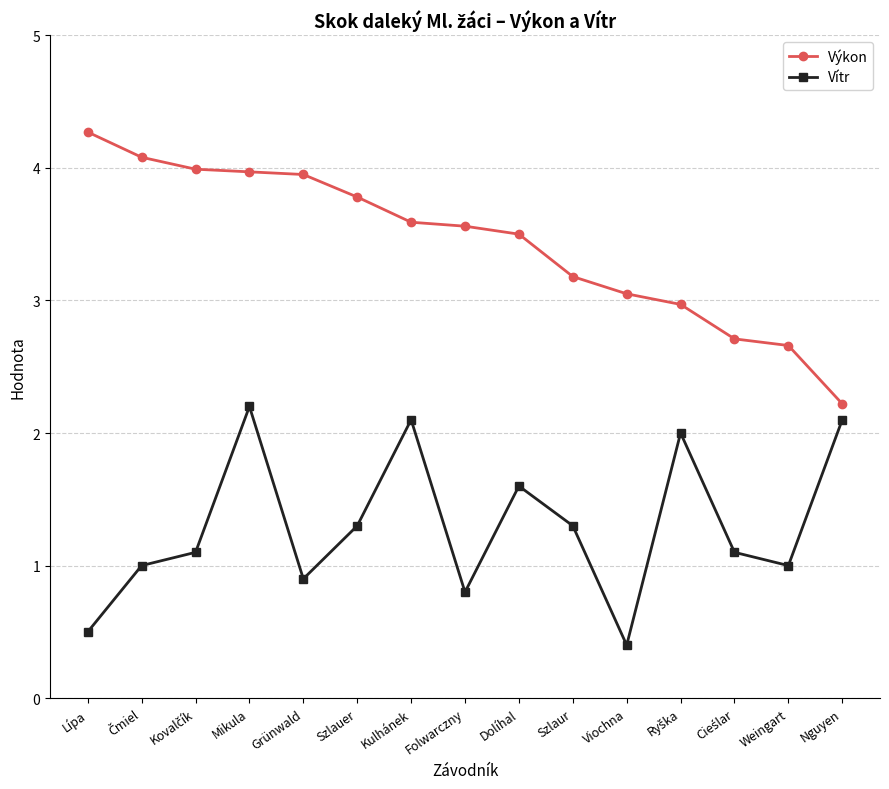

What is the sum of all Vítr values?

19.4